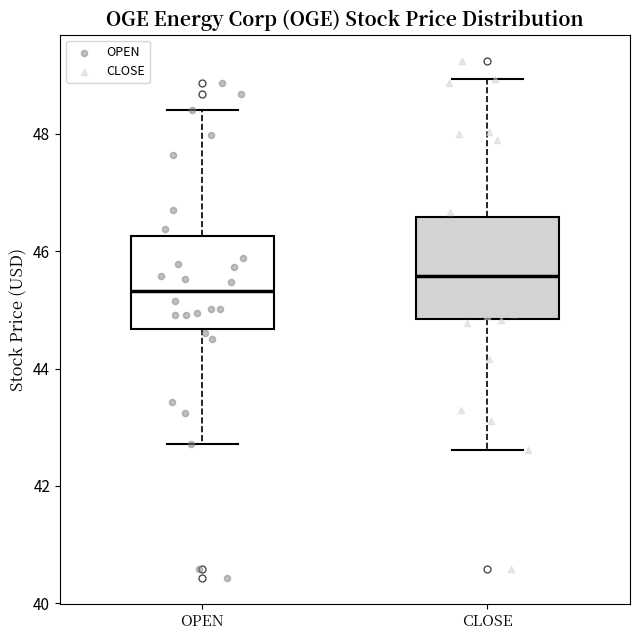

Reading left to right, read every box against the y-axis: the position of its median line, the range the box covers, and the ends of its whiskers. The values are not printed on the chart, so give them approximately, as read against the axis.

OPEN: median 45.4, box 44.6 to 46.2, whiskers 42.8 to 48.4
CLOSE: median 45.6, box 44.8 to 46.6, whiskers 42.6 to 49.0